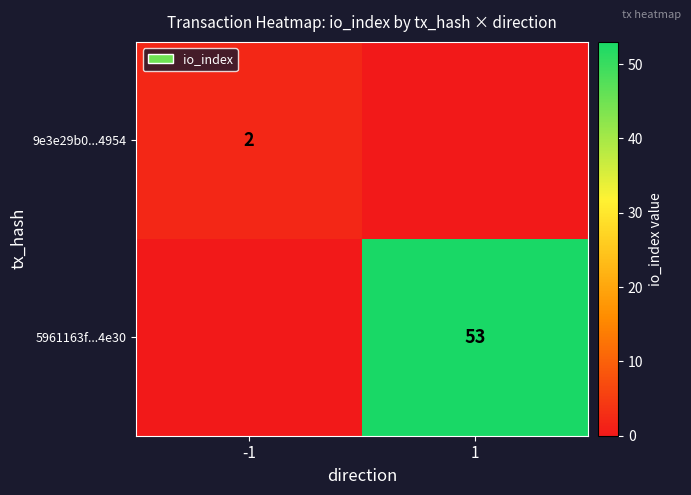

Is the value of 9e3e29b0...4954 at -1 greater than the value of 5961163f...4e30 at 1?

No